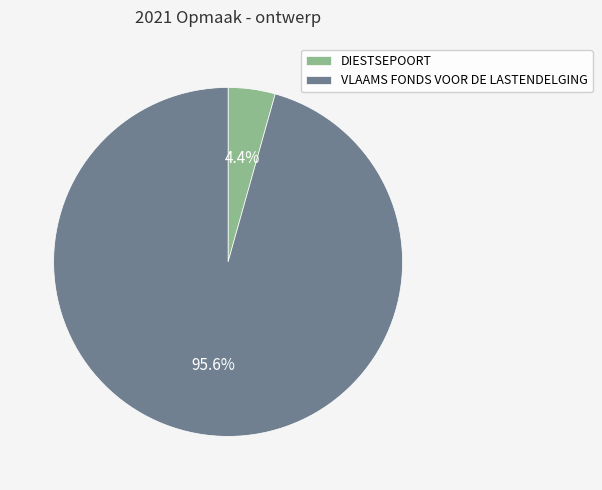

Count the number of slices in the pie.

2